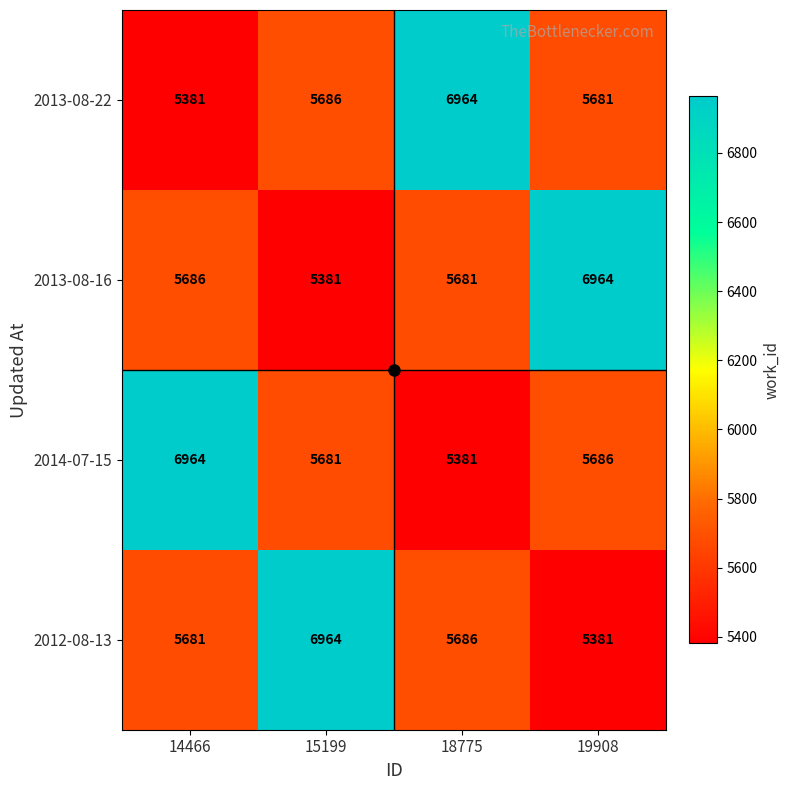

What is the spread (max minus min) of values at 15199?

1583